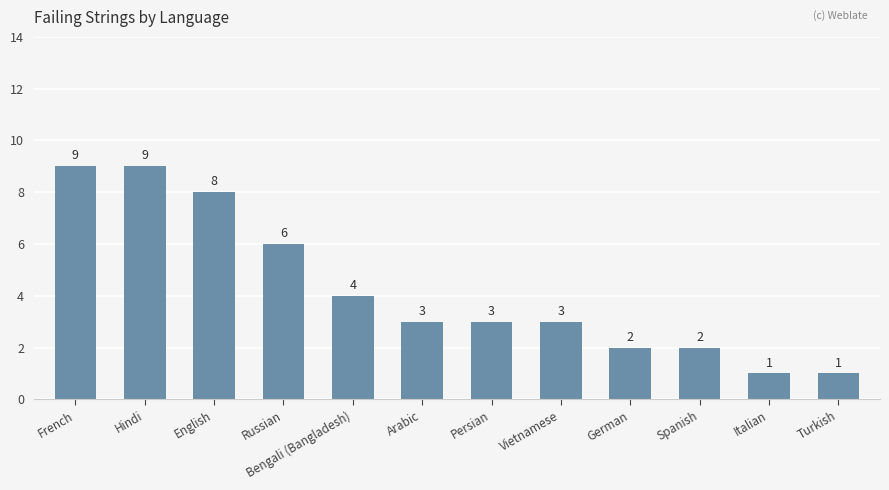

The value at Arabic is 5. True or false?

False